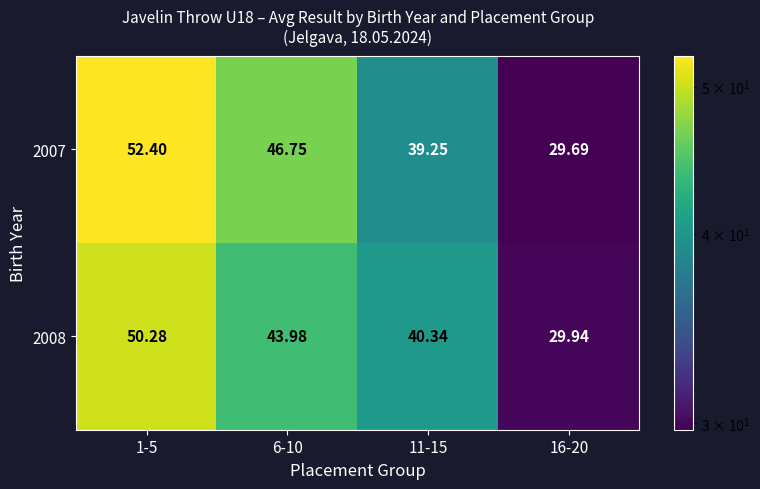

Between 1-5 and 11-15, which series saw the biggest shift?

2007